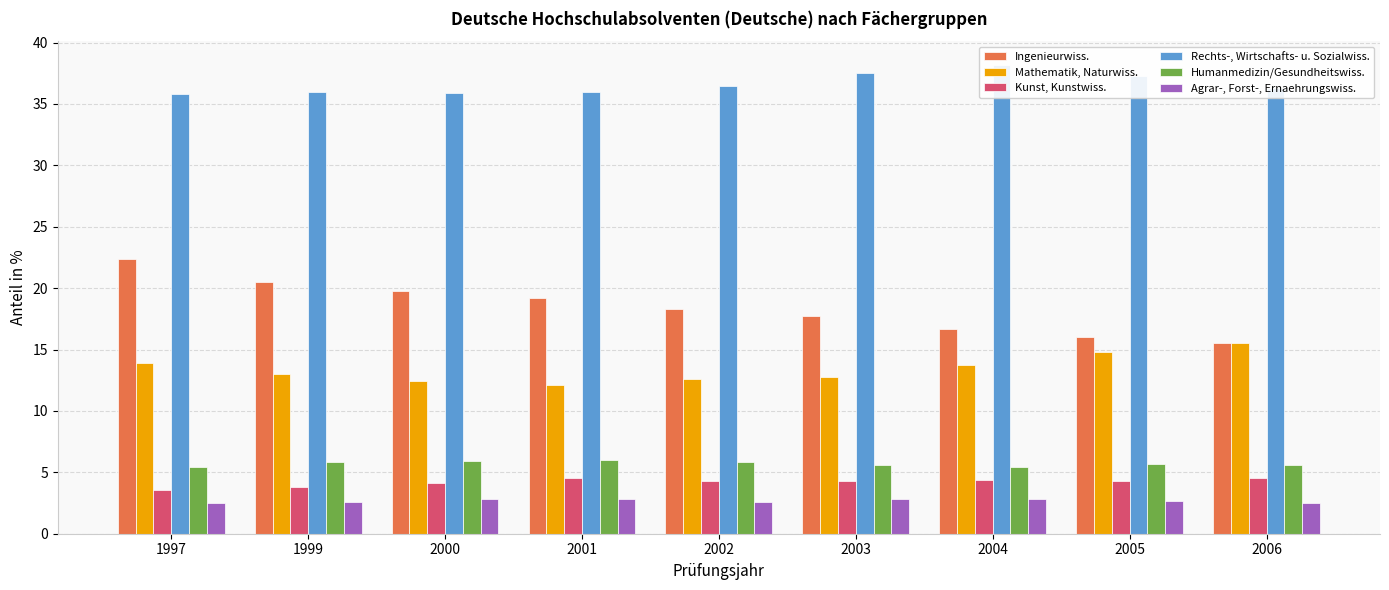

Reading left to right, list all the values displayed in this chart.

Ingenieurwiss.: 1997=22.4	1999=20.5	2000=19.8	2001=19.2	2002=18.3	2003=17.7	2004=16.7	2005=16.0	2006=15.5
Mathematik, Naturwiss.: 1997=13.9	1999=13.0	2000=12.4	2001=12.1	2002=12.6	2003=12.8	2004=13.7	2005=14.8	2006=15.5
Kunst, Kunstwiss.: 1997=3.6	1999=3.8	2000=4.1	2001=4.5	2002=4.3	2003=4.3	2004=4.4	2005=4.3	2006=4.5
Rechts-, Wirtschafts- u. Sozialwiss.: 1997=35.8	1999=36.0	2000=35.9	2001=36.0	2002=36.5	2003=37.5	2004=38.2	2005=37.3	2006=36.3
Humanmedizin/Gesundheitswiss.: 1997=5.4	1999=5.8	2000=5.9	2001=6.0	2002=5.8	2003=5.6	2004=5.4	2005=5.7	2006=5.6
Agrar-, Forst-, Ernaehrungswiss.: 1997=2.5	1999=2.6	2000=2.8	2001=2.8	2002=2.6	2003=2.8	2004=2.8	2005=2.7	2006=2.5